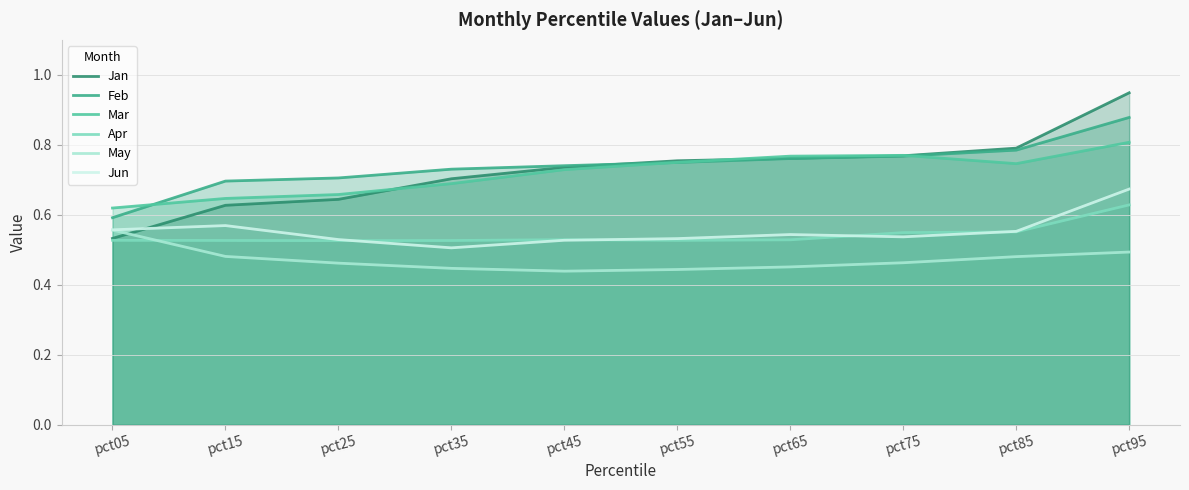

At which category is the sum across all series the highest?

pct95